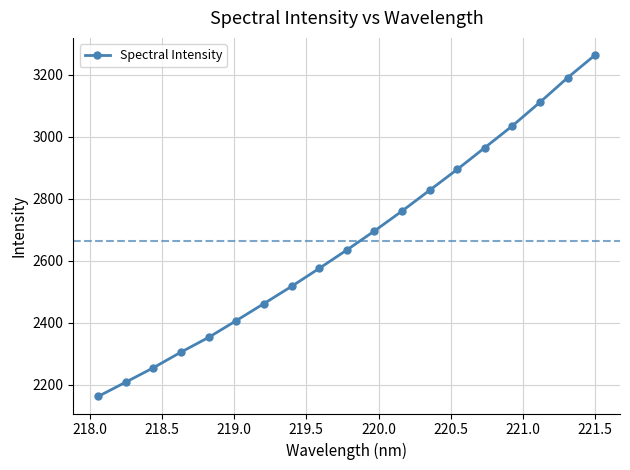

What is the value of the 18th point from the left?

3190.6